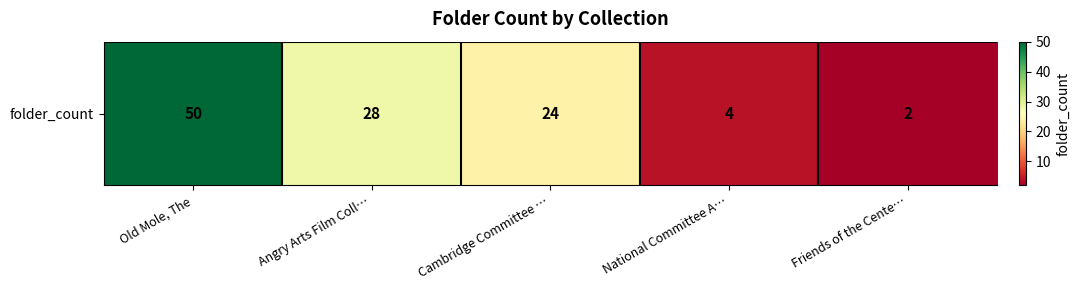

What is the maximum value shown in the chart?

50